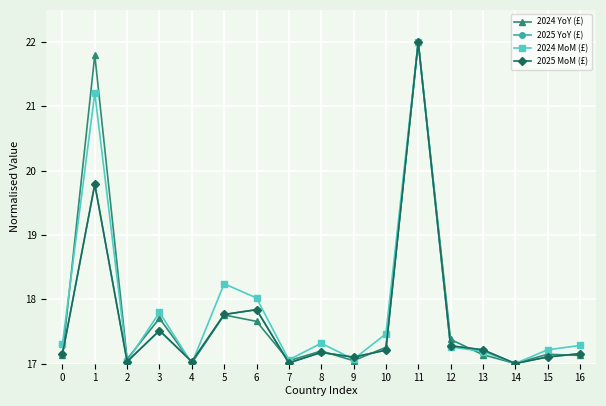

Between 13 and 16, which is larger?

13